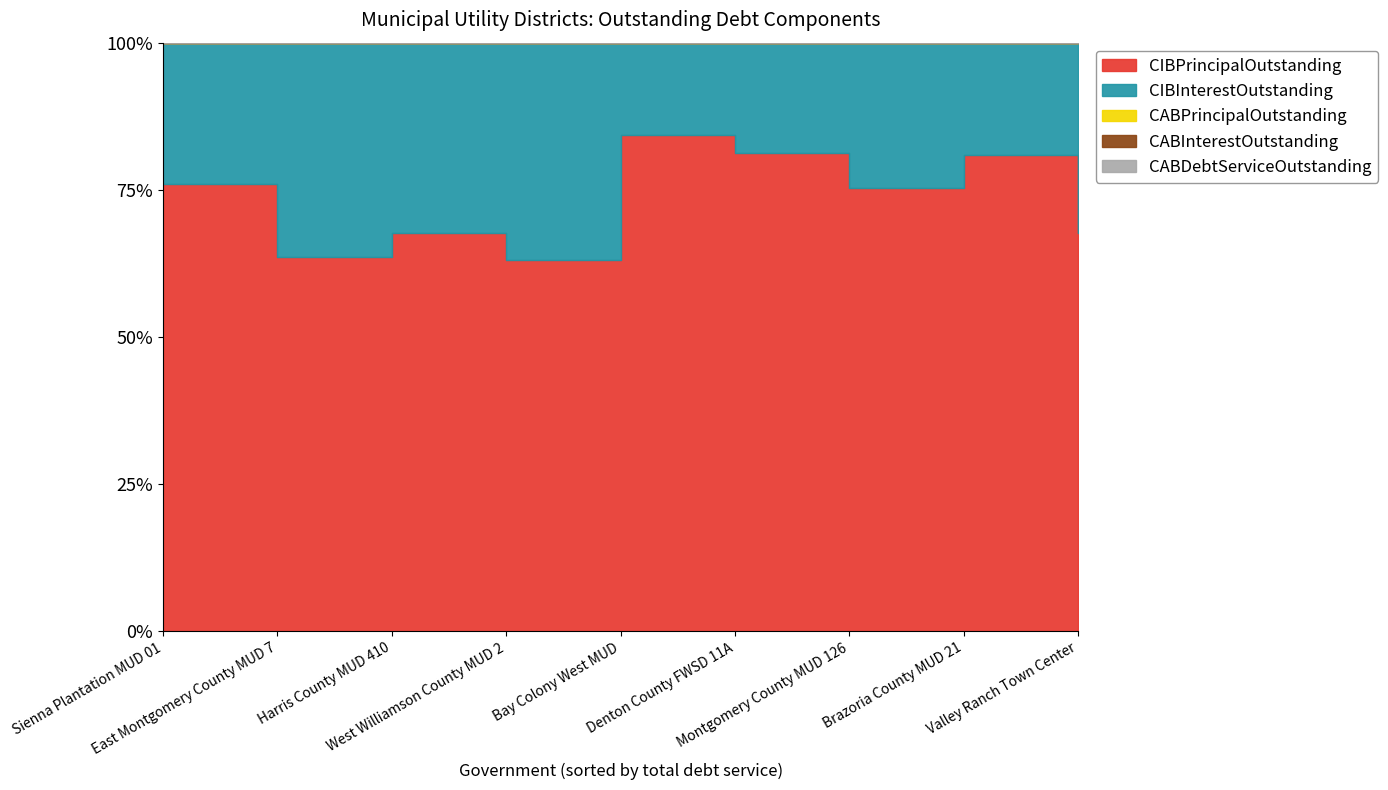

Count the number of data series in this chart.

5